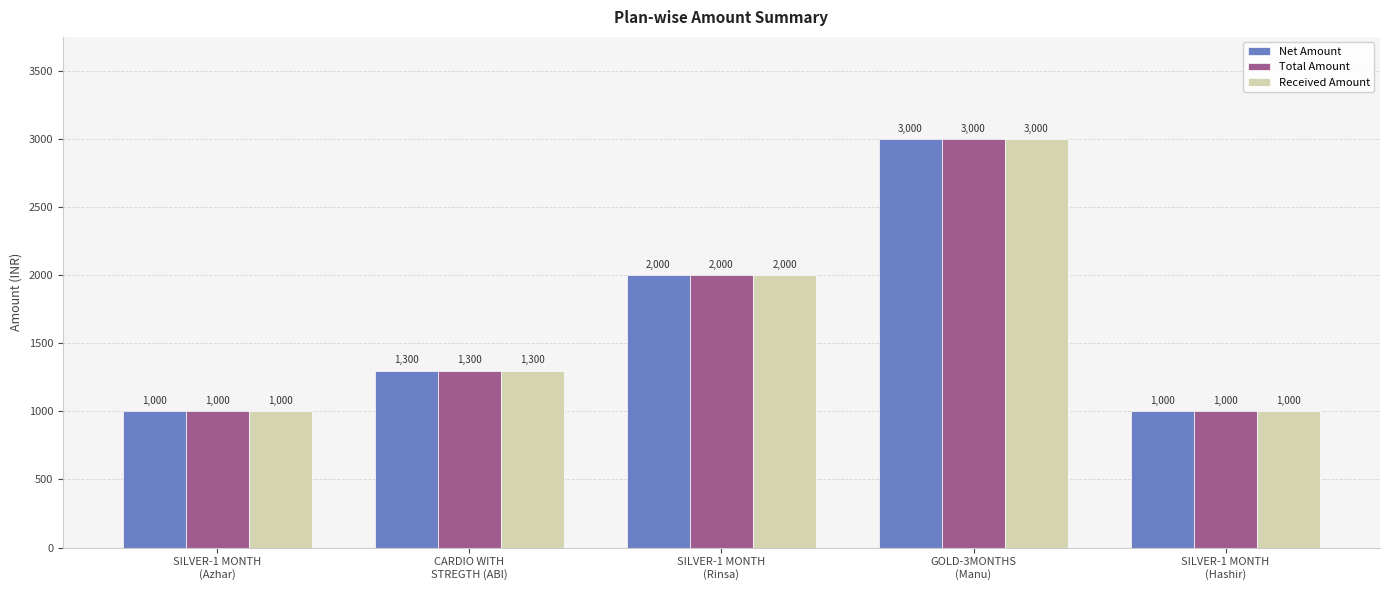

What position from the right is SILVER-1 MONTH
(Rinsa)?

3